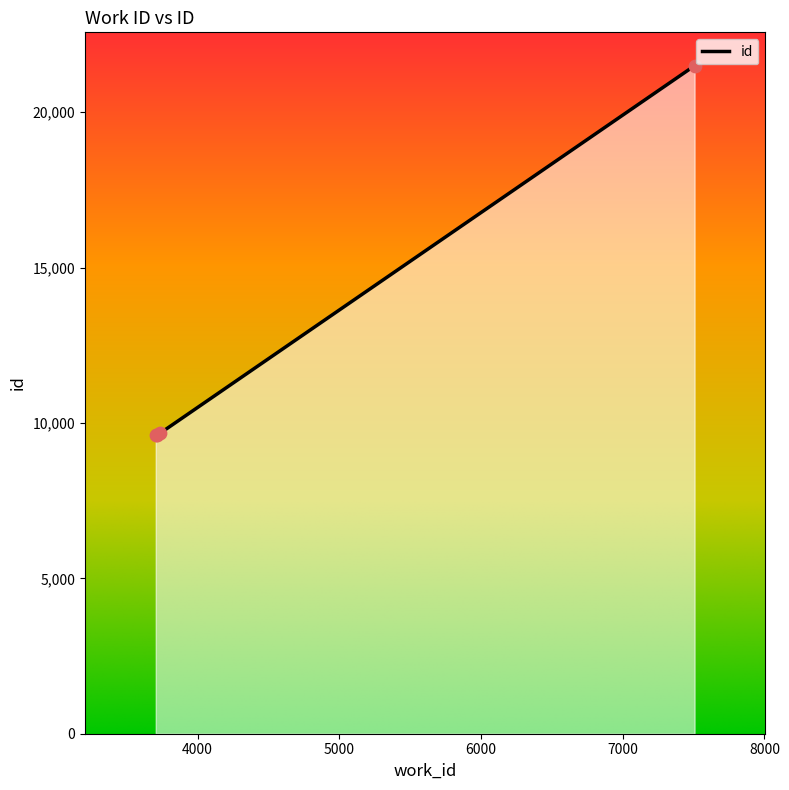

Which has a higher value, 3712 or 7507?

7507